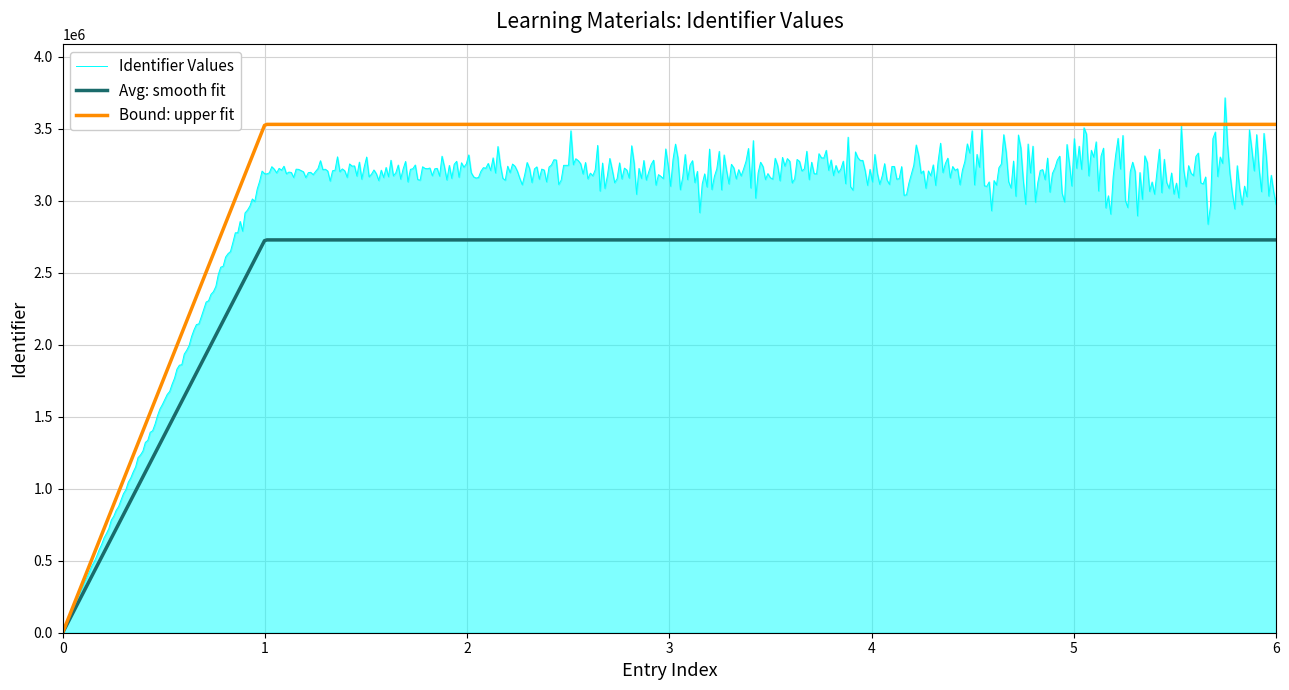

How many categories are shown in the chart?

500